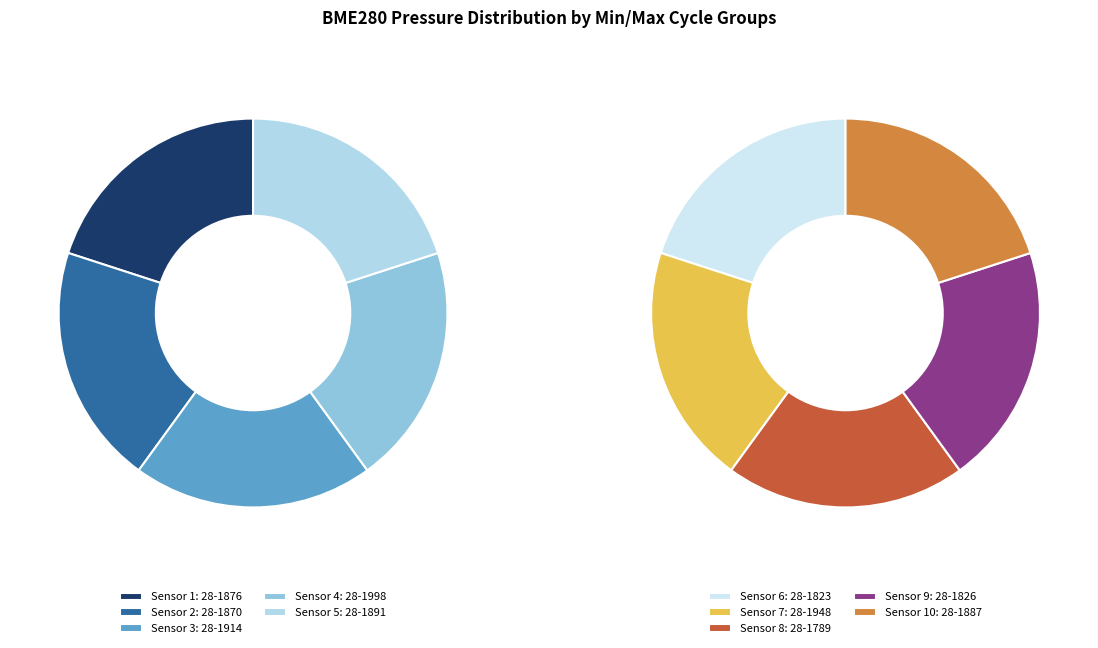

Which slice is the largest?

28-1887